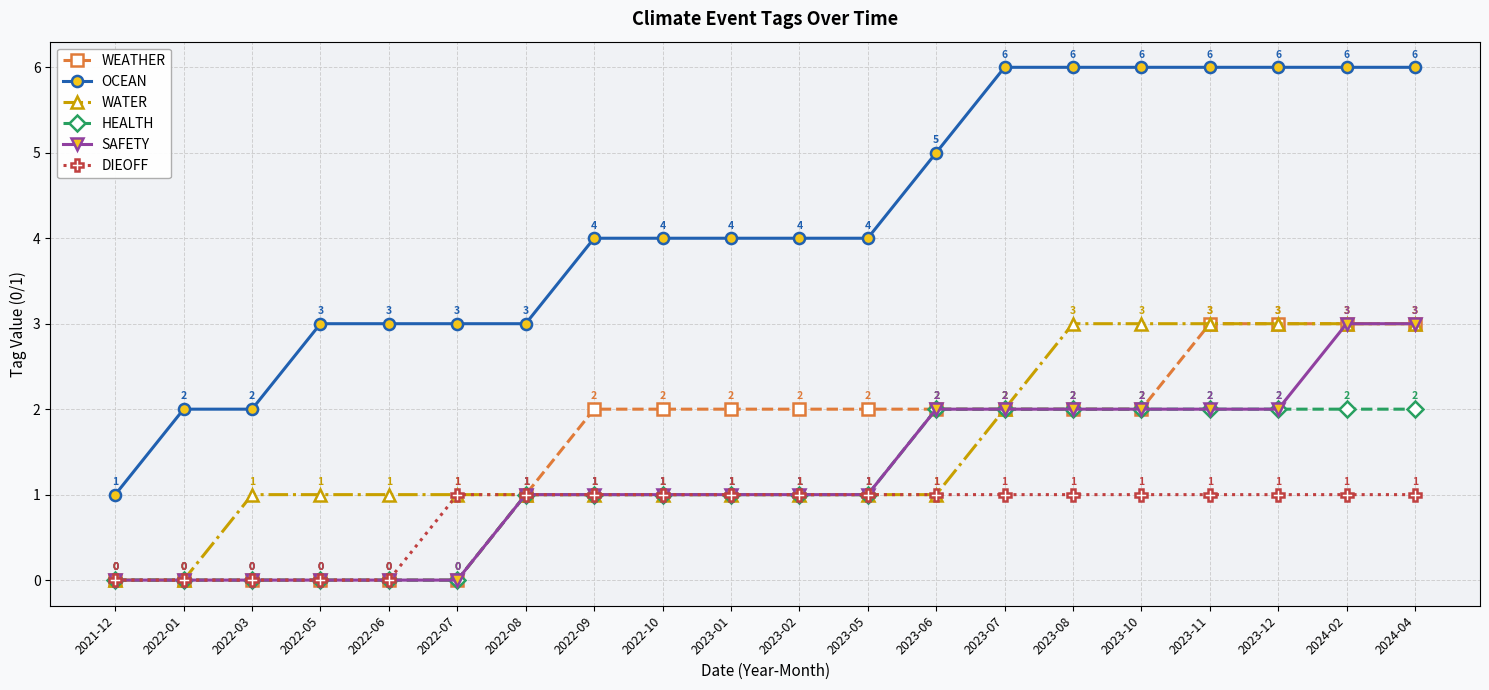

True or false: OCEAN and HEALTH intersect in this chart.

False